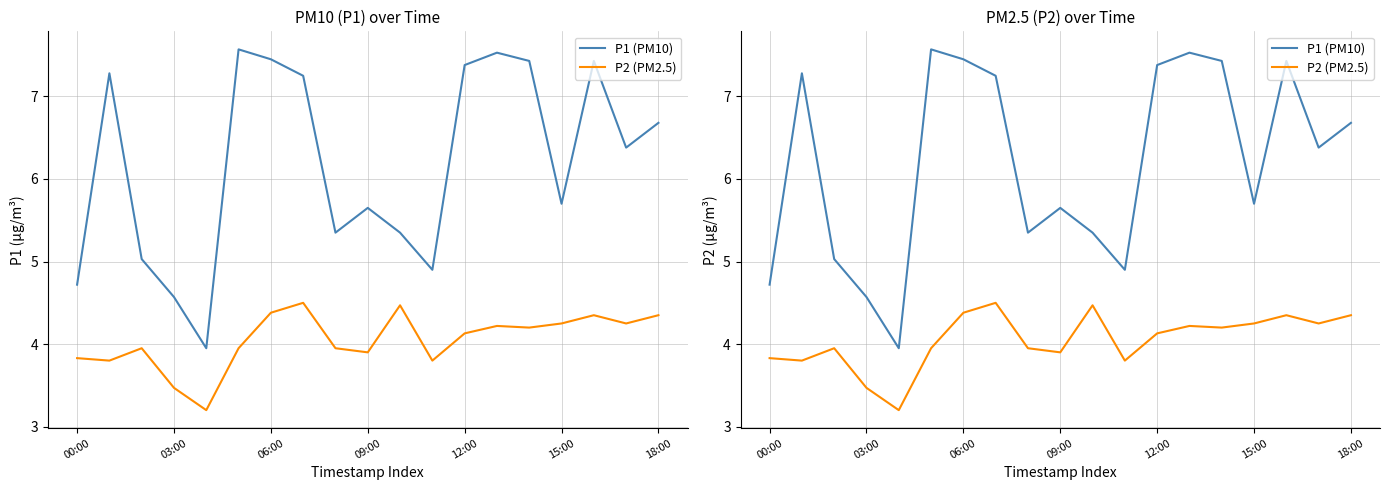

True or false: P2 (PM2.5) and P1 (PM10) cross at least once.

False